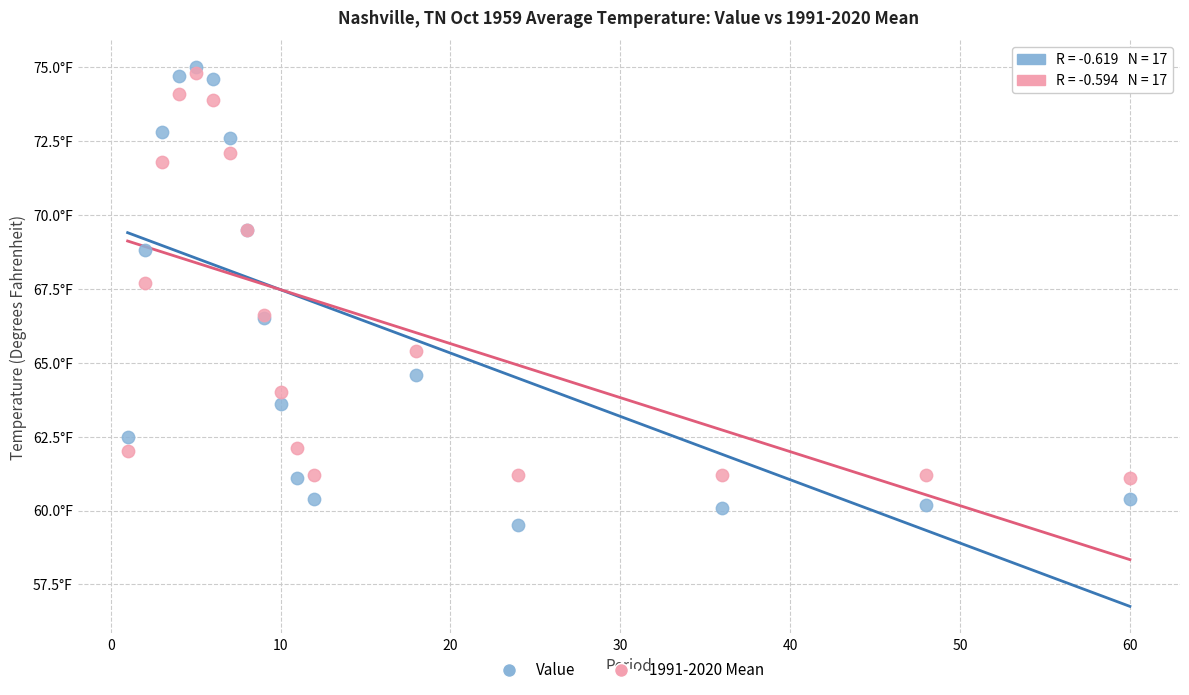

Which series has the widest spread of Y values?

Value